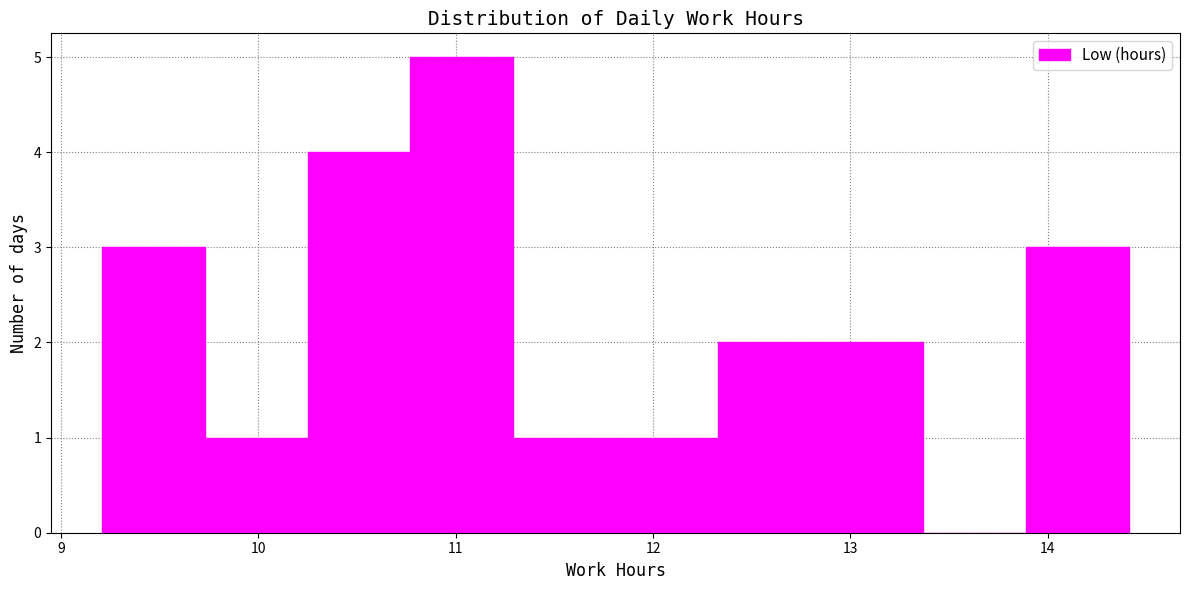

Which range on the x-axis has the tallest bar?

10.77 to 11.29